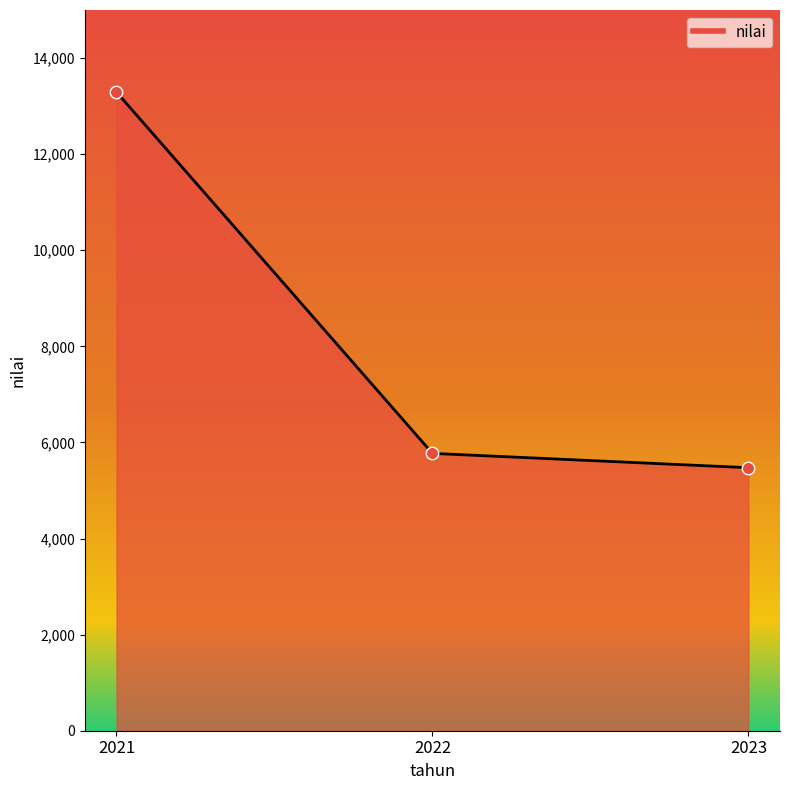

What is the ratio of the value at 2022 to the value at 2023?

1.1